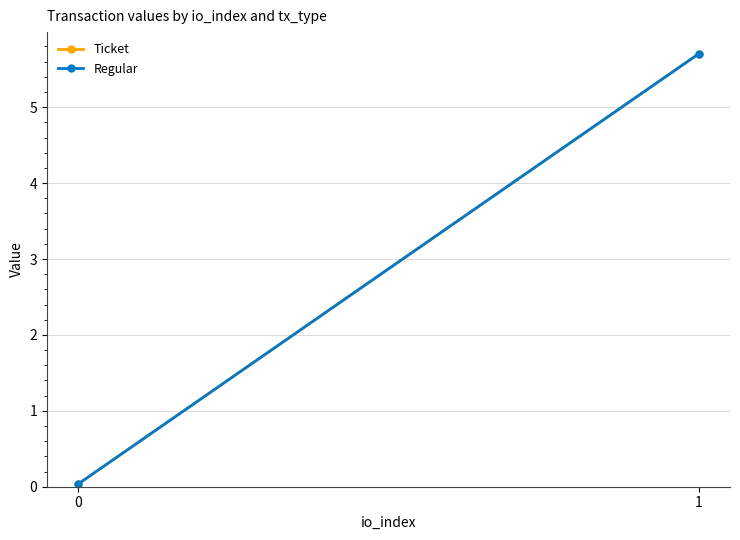

Rank the series by their maximum value, from highest to lowest.

Ticket, Regular